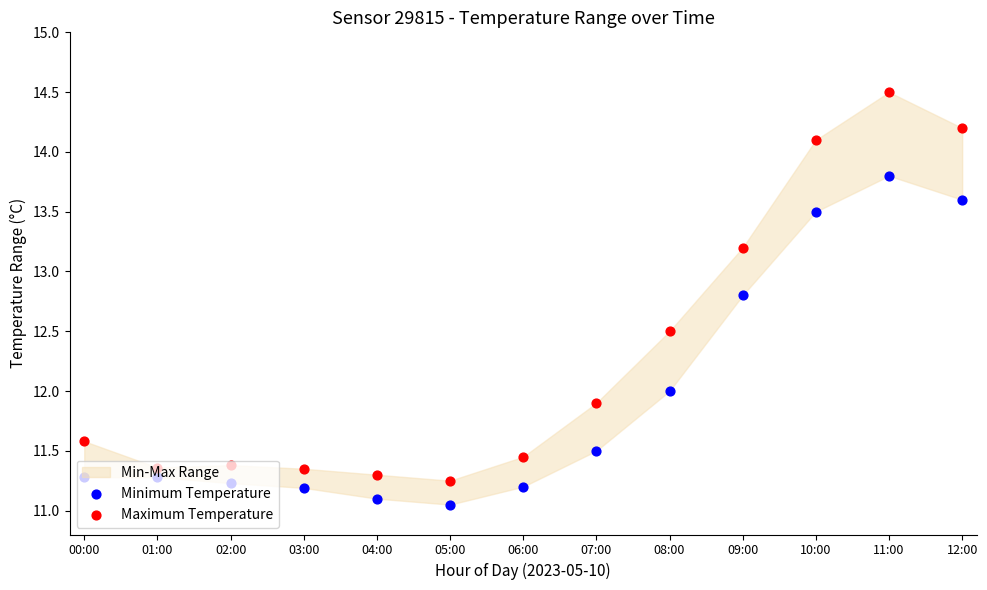

What is the total value across all series at 10:00?

27.6